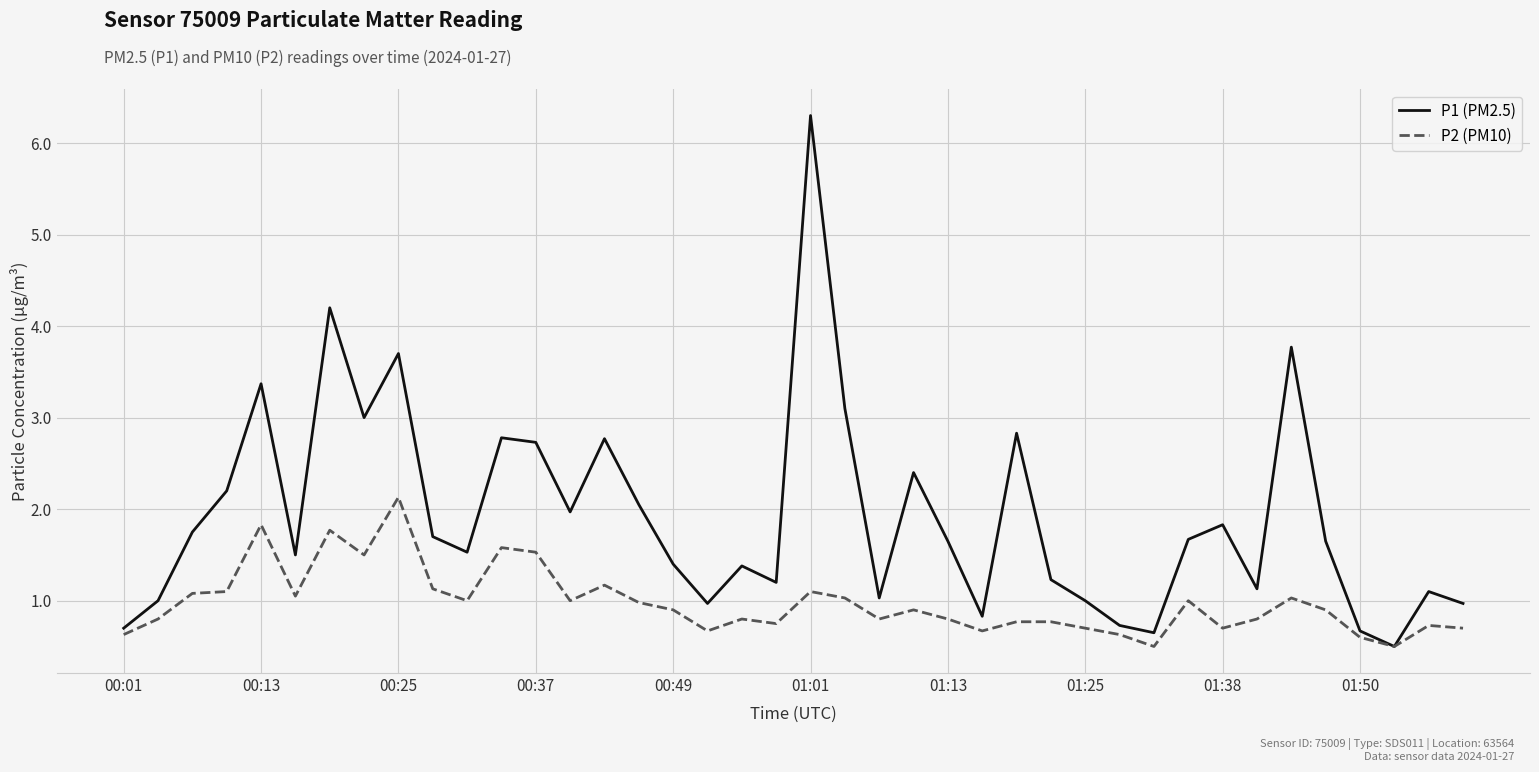

What is the lowest value of the P2 (PM10) series?

0.5